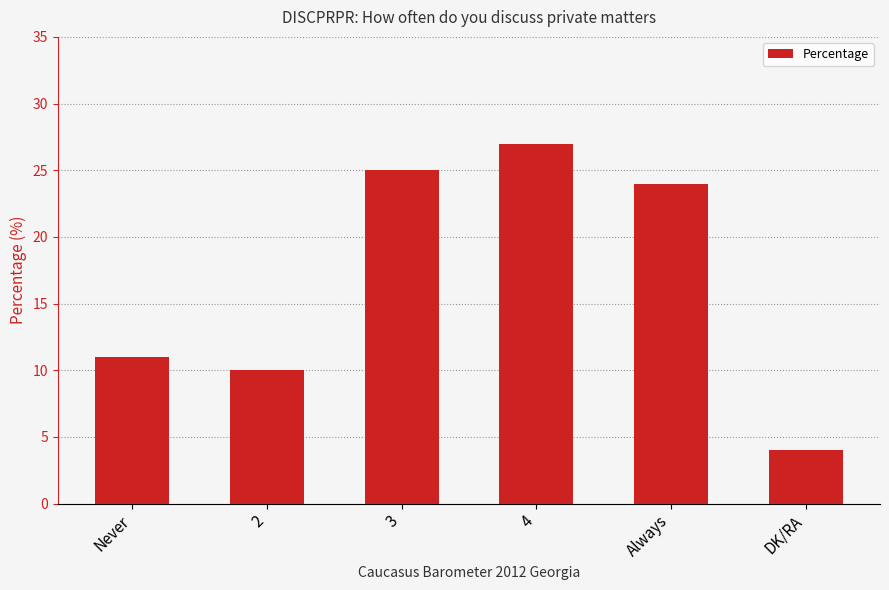

What is the label of the 1st bar from the right?

DK/RA